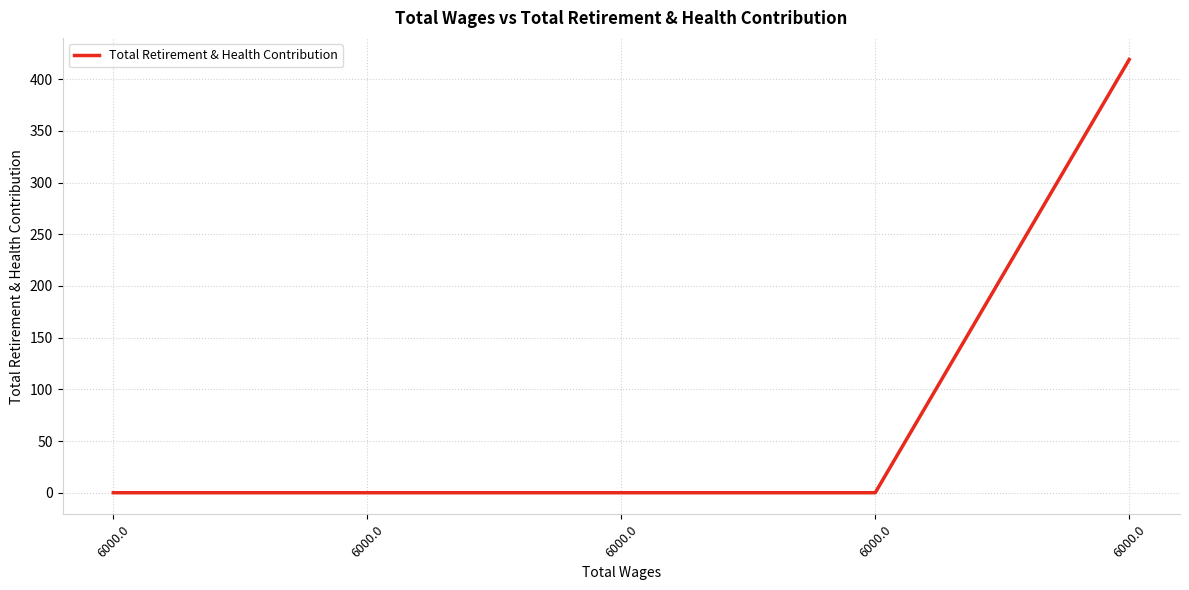

True or false: there are more than 0 points higher than both neighbors.

False